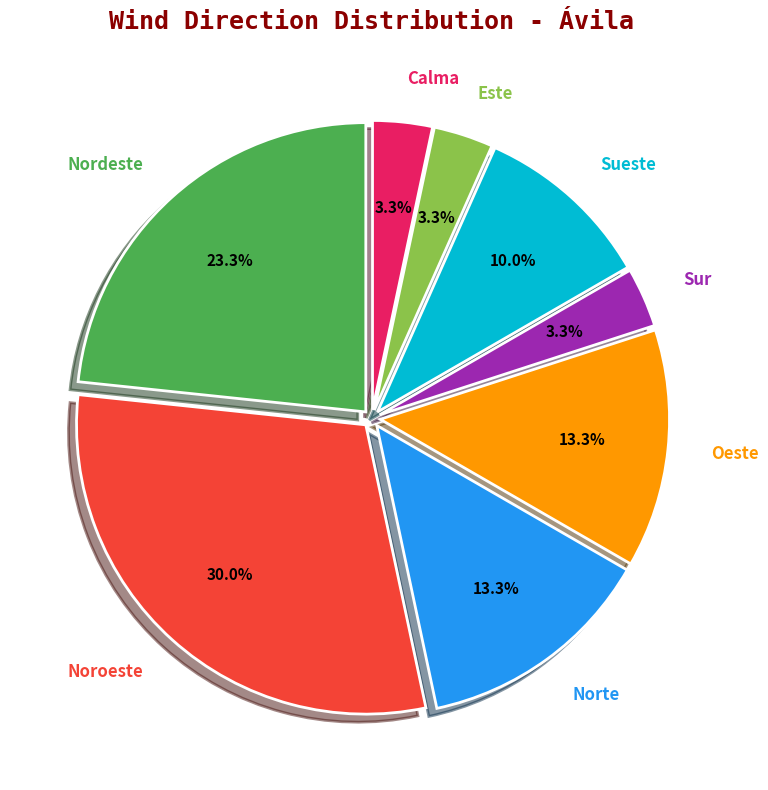

To the nearest percent, what percentage of the pie is Nordeste?

23%